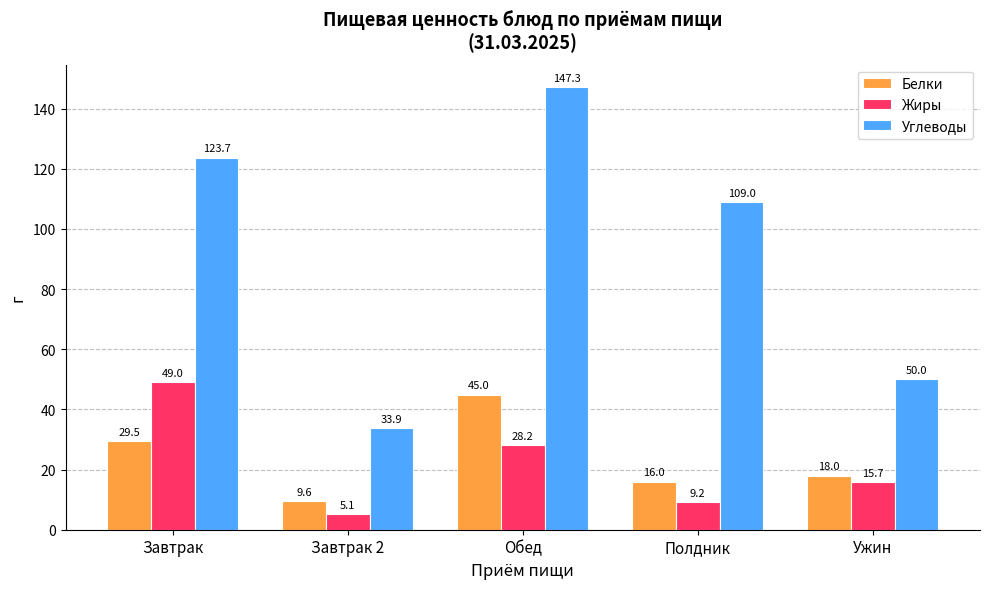

How many bars are there in each group?

3